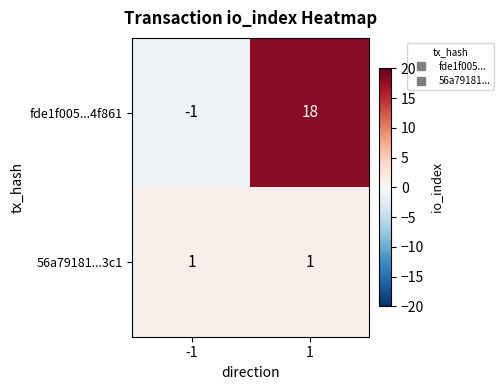

List the labels in order of fde1f005...4f861 value, smallest first.

-1, 1